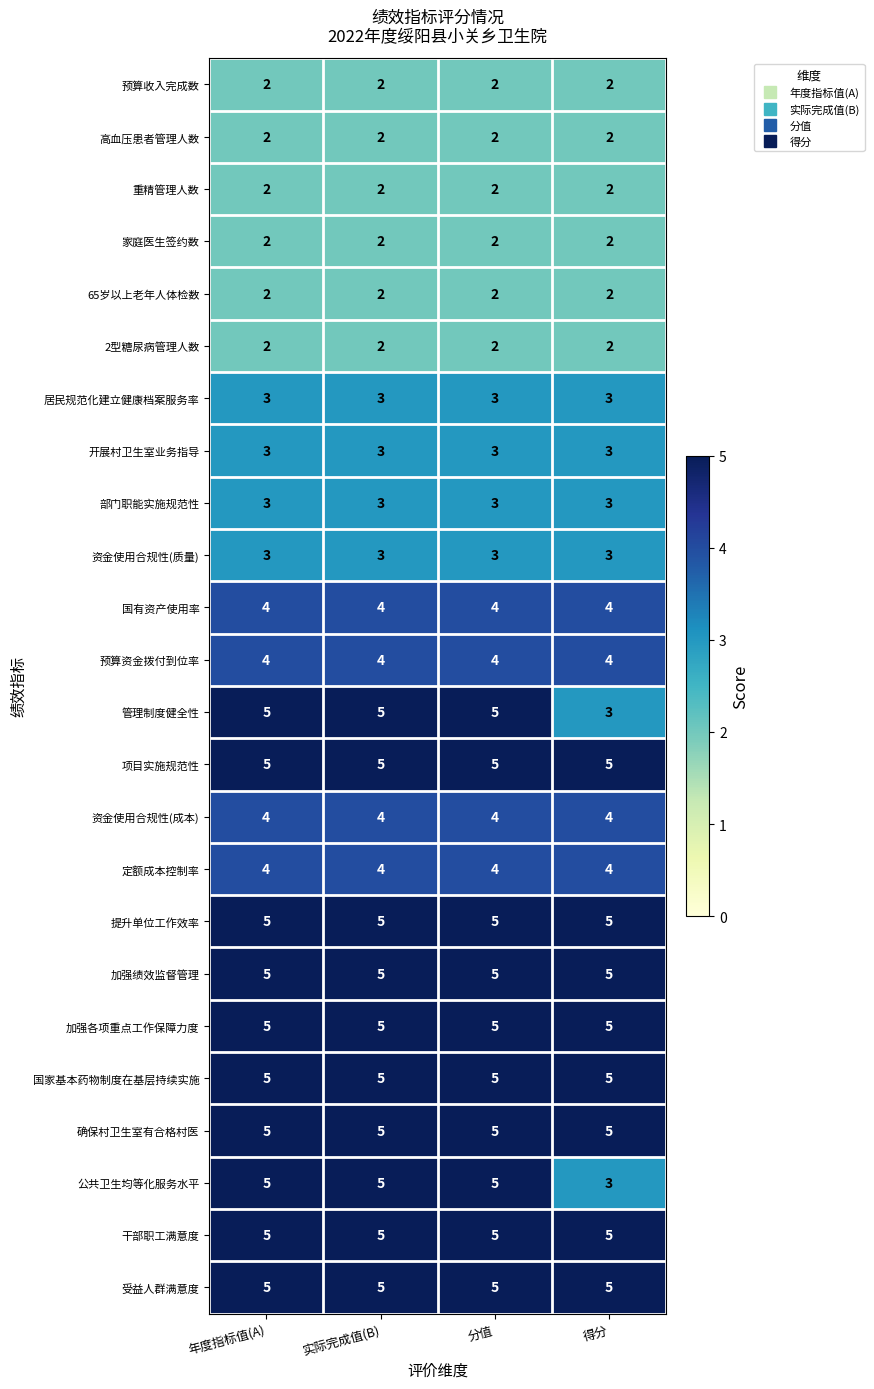

What is the sum of all 受益人群满意度 values?

20